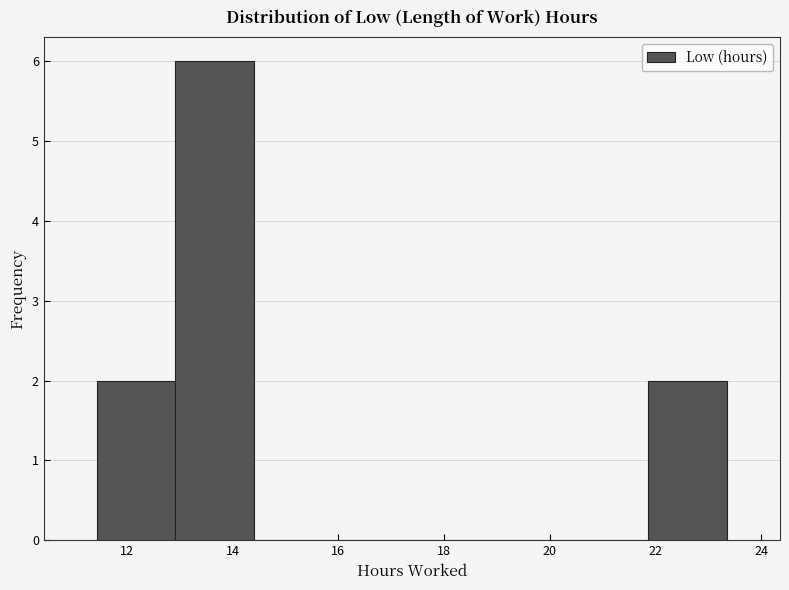

Reading left to right, list every bar in this chart as the range it spans on the x-axis followed by its height. Neither the bar edges nor the heights are printed on the chart, so give them approximately, as read against the axes.

11.4 to 13.0: 2
13.0 to 14.4: 6
14.4 to 16.0: 0
16.0 to 17.4: 0
17.4 to 18.8: 0
18.8 to 20.4: 0
20.4 to 21.8: 0
21.8 to 23.4: 2